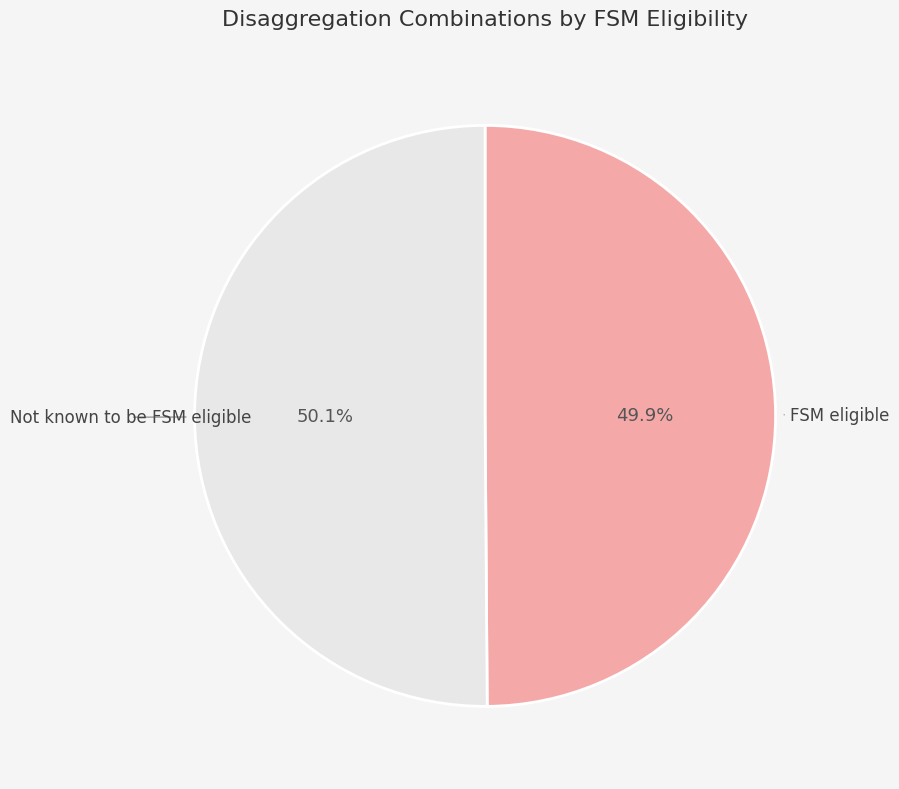

Is there any slice that represents more than half of the pie?

Yes